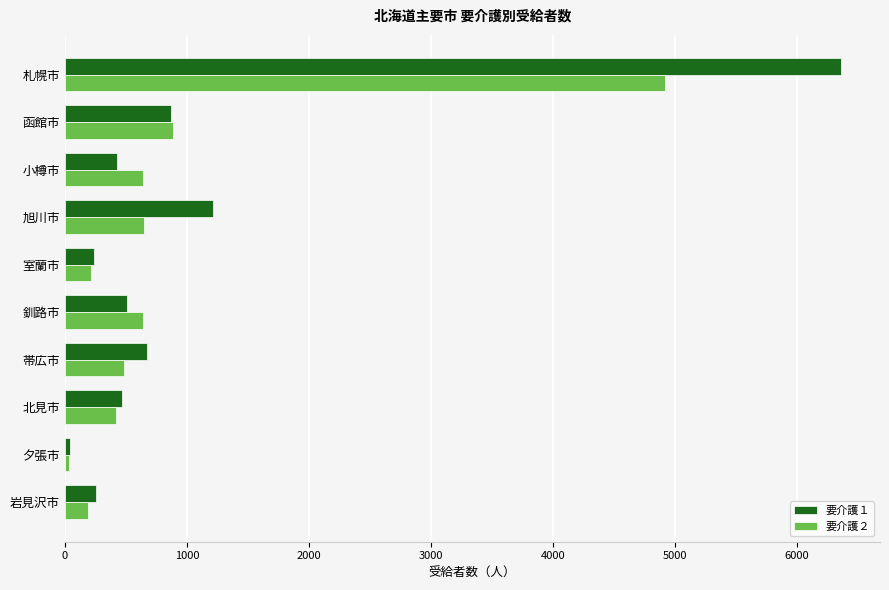

Which series has the largest range (max minus min)?

要介護１